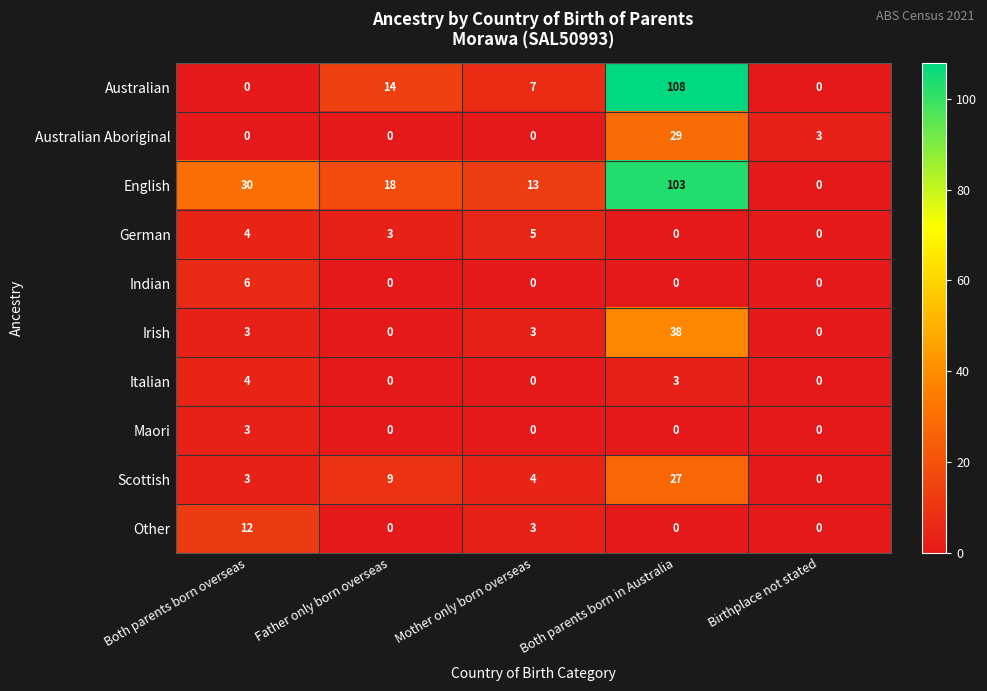

What is the difference between the second highest and minimum values in the Other series?

3